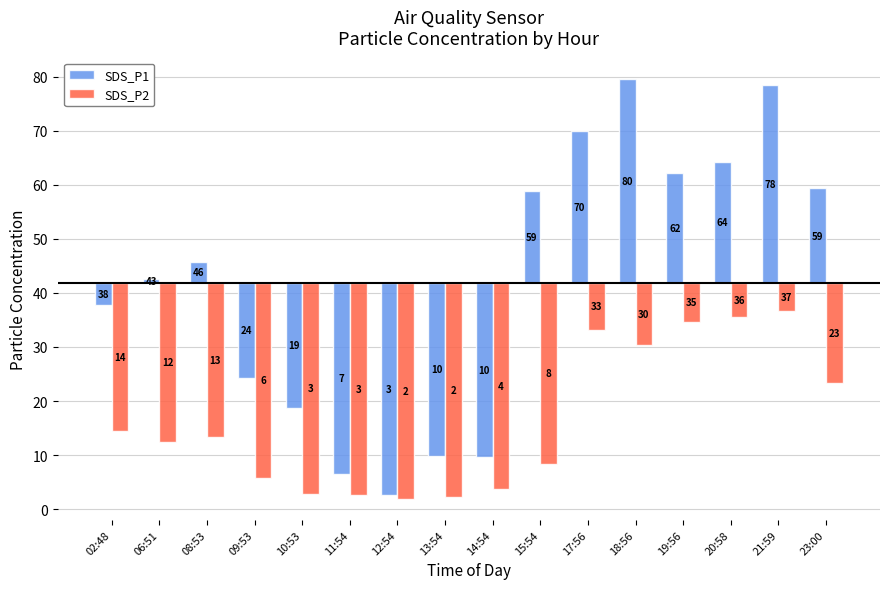

At which category is the sum across all series the highest?

21:59